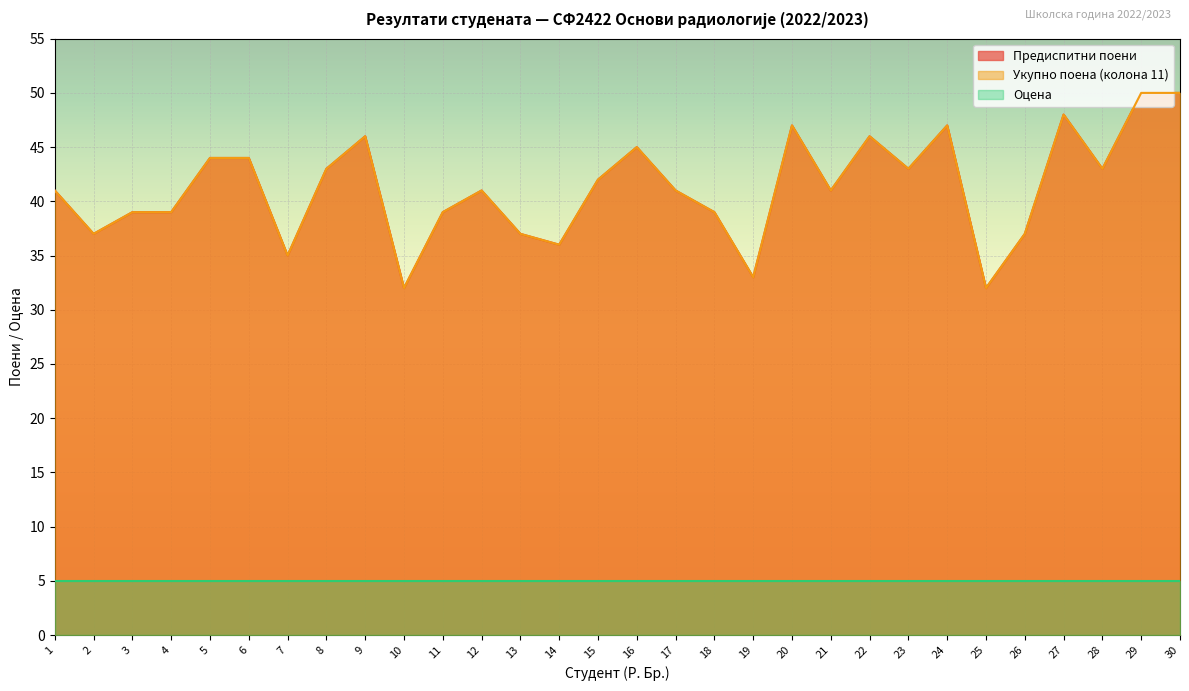

Where is the first local maximum for Укупно поена (колона 11)?

9